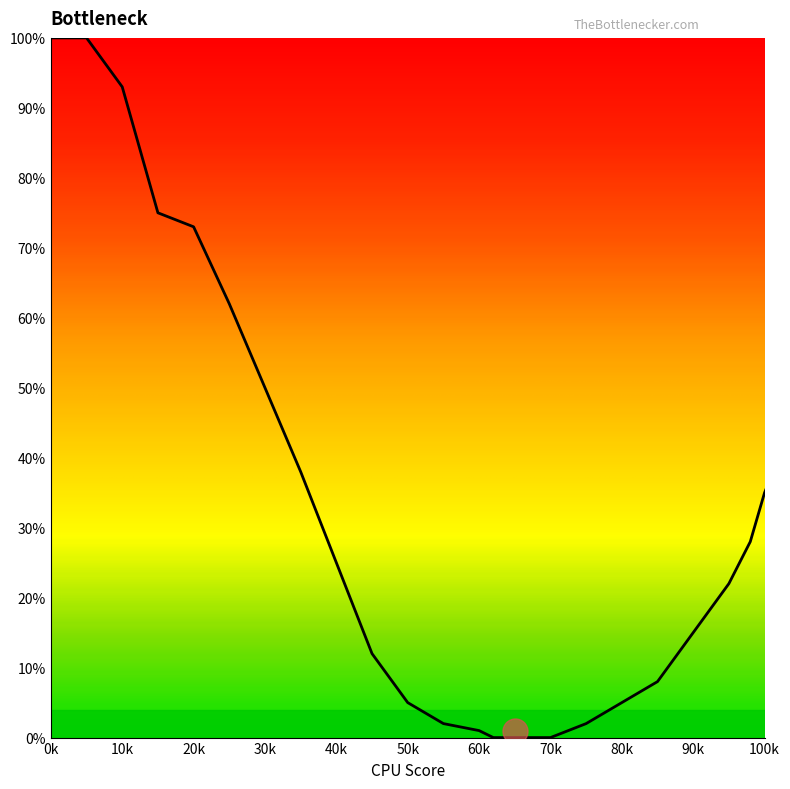

What is the greatest value displayed?

100